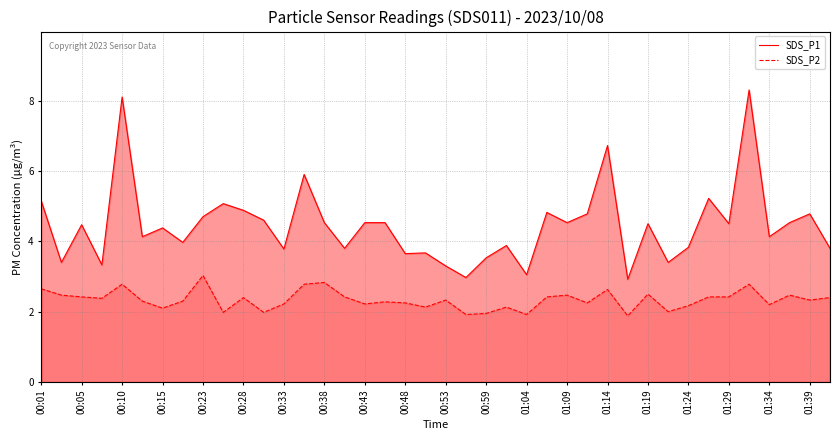

True or false: SDS_P1 has more than 2 points higher than both neighbors.

True